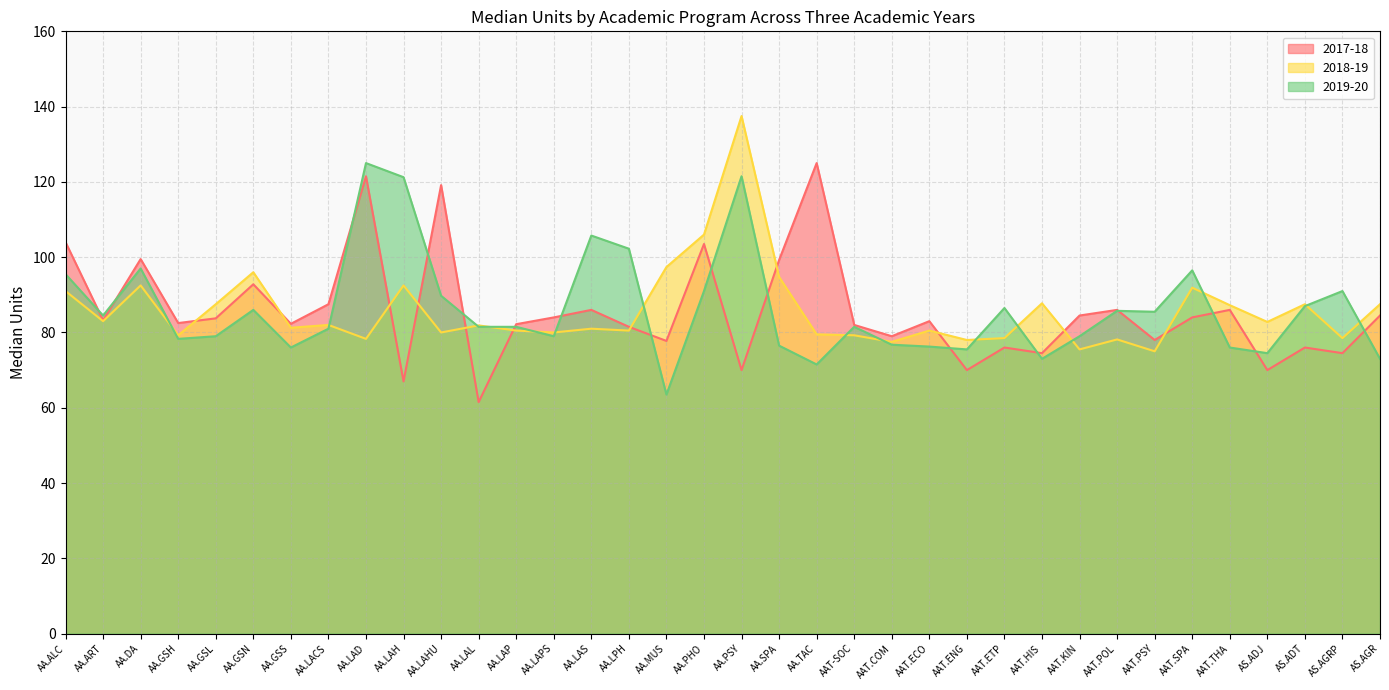

Is the value of 2018-19 at AAT.ETP greater than the value of 2017-18 at AA.GSN?

No